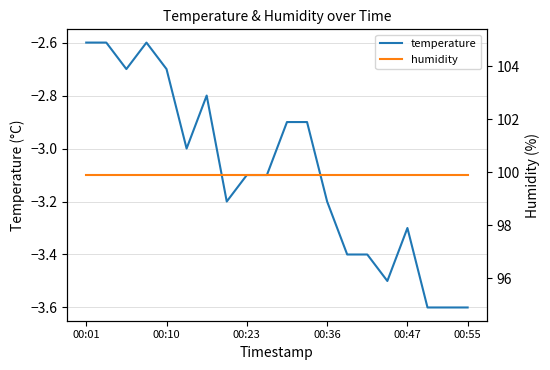

What is the value of the humidity point at the 20th from the left?

99.9